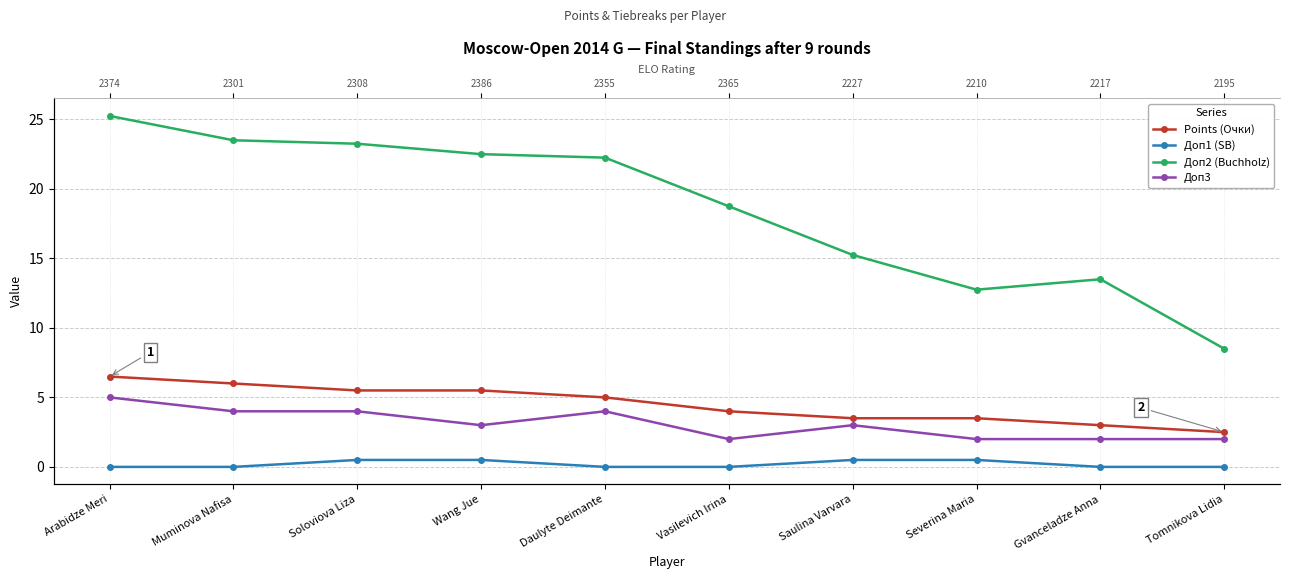

Where does the Доп3 series first go above 3?

Arabidze Meri